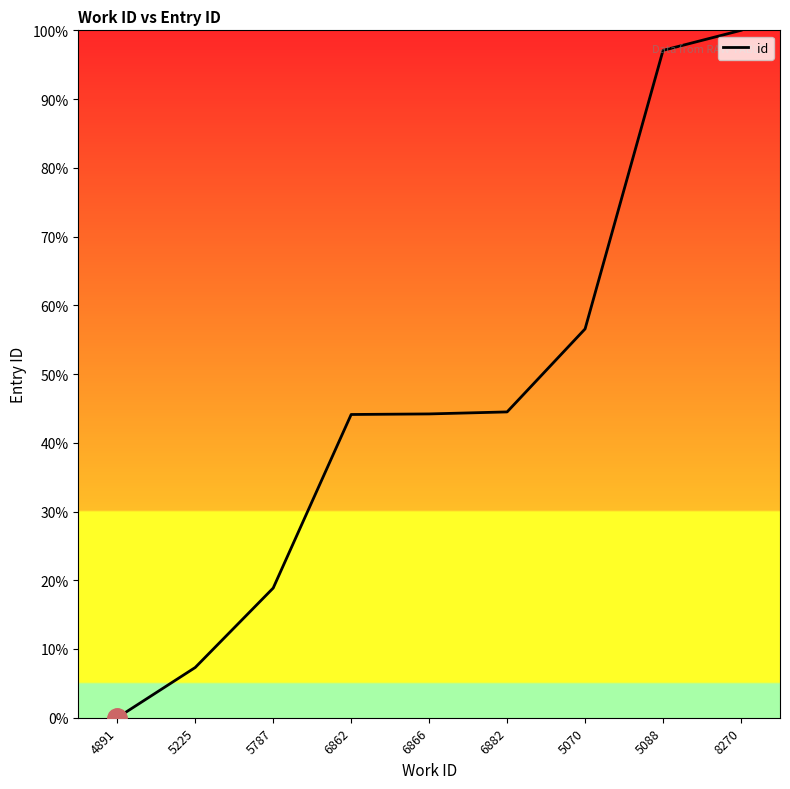

Which has a higher value, 5787 or 8270?

8270